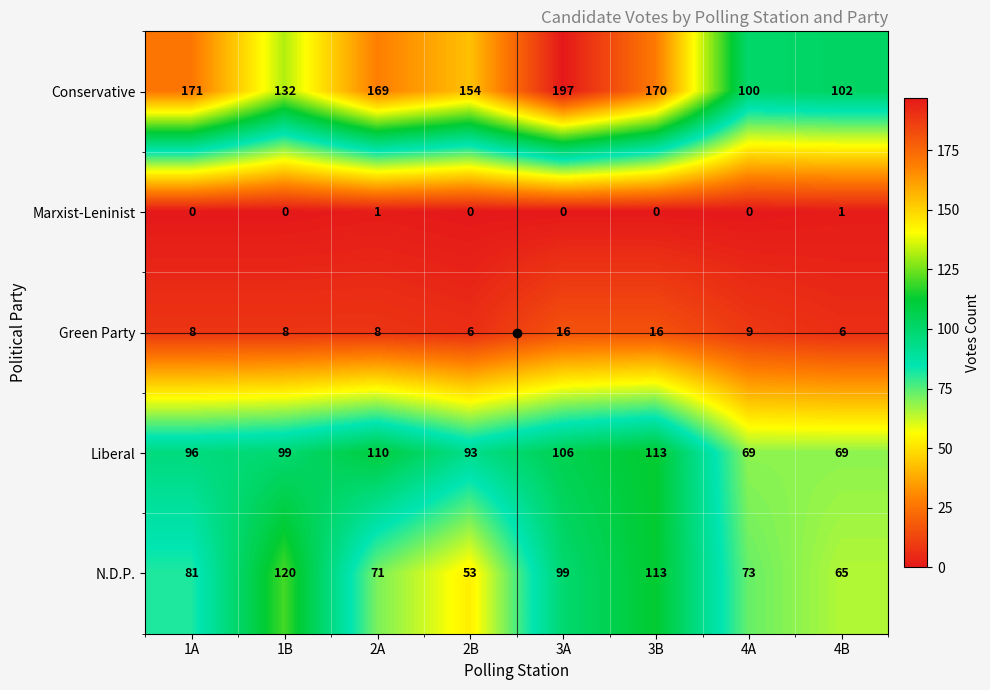

Is the value of Marxist-Leninist at 4A greater than the value of Liberal at 4A?

No